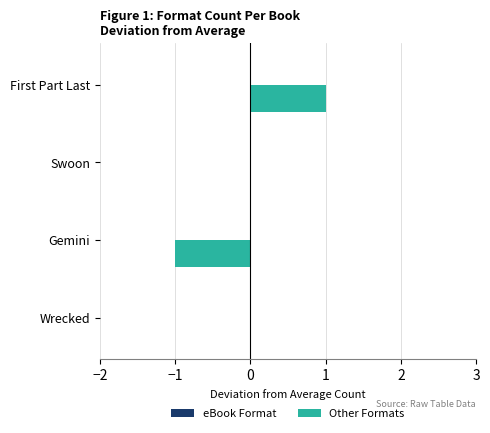

What is the change in value from Gemini to Swoon?

+1